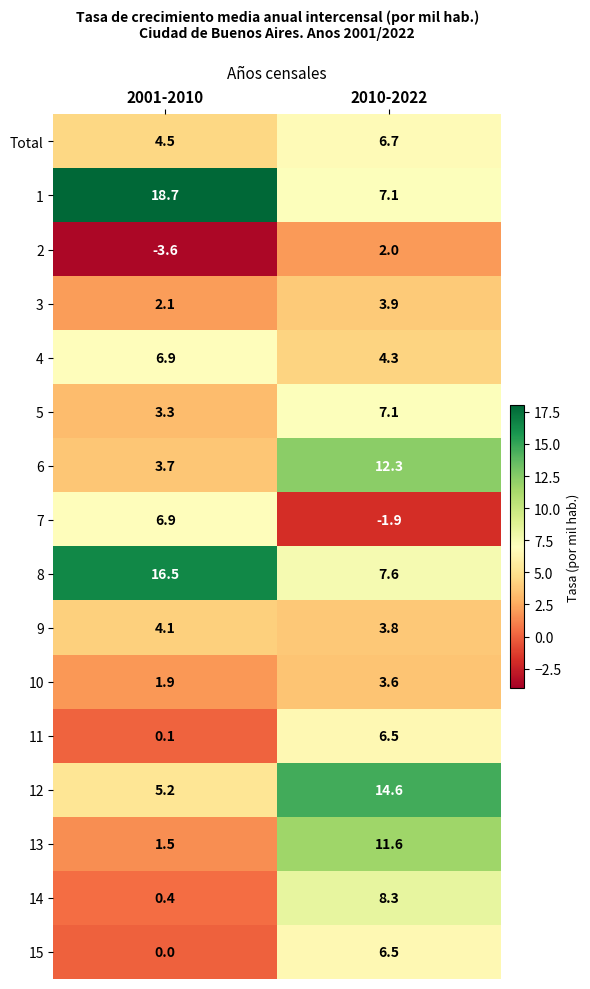

What is the total value across all series at 2001-2010?

72.2